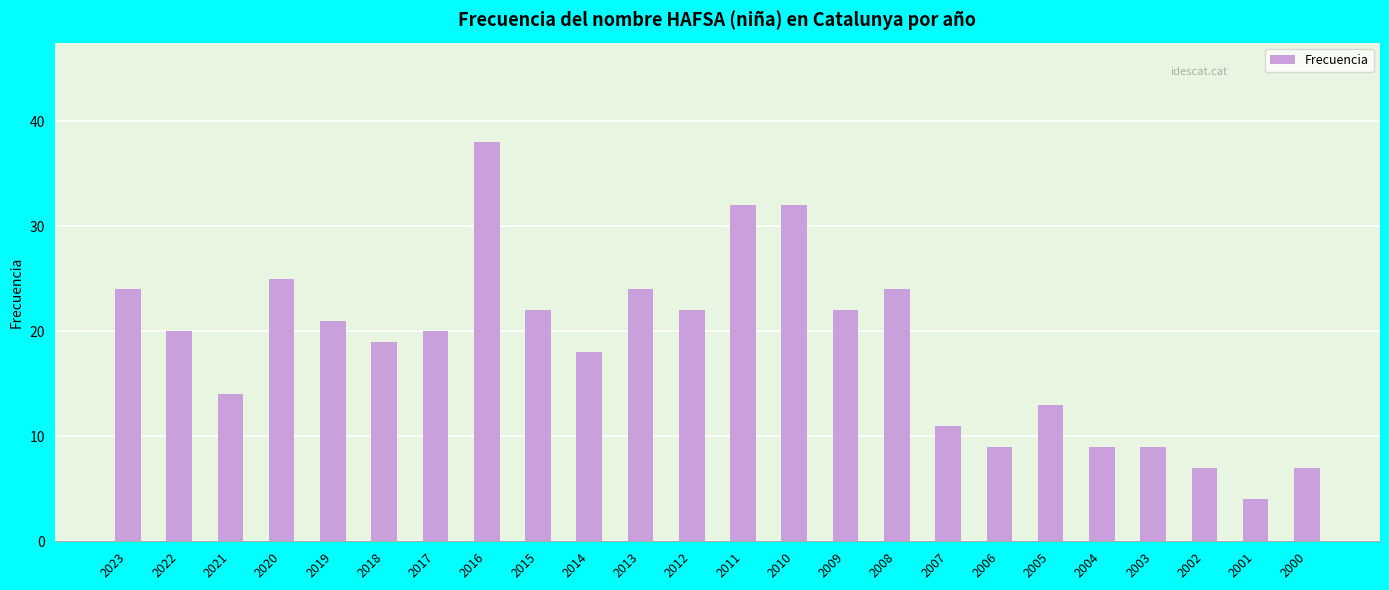

What is the average value?

19